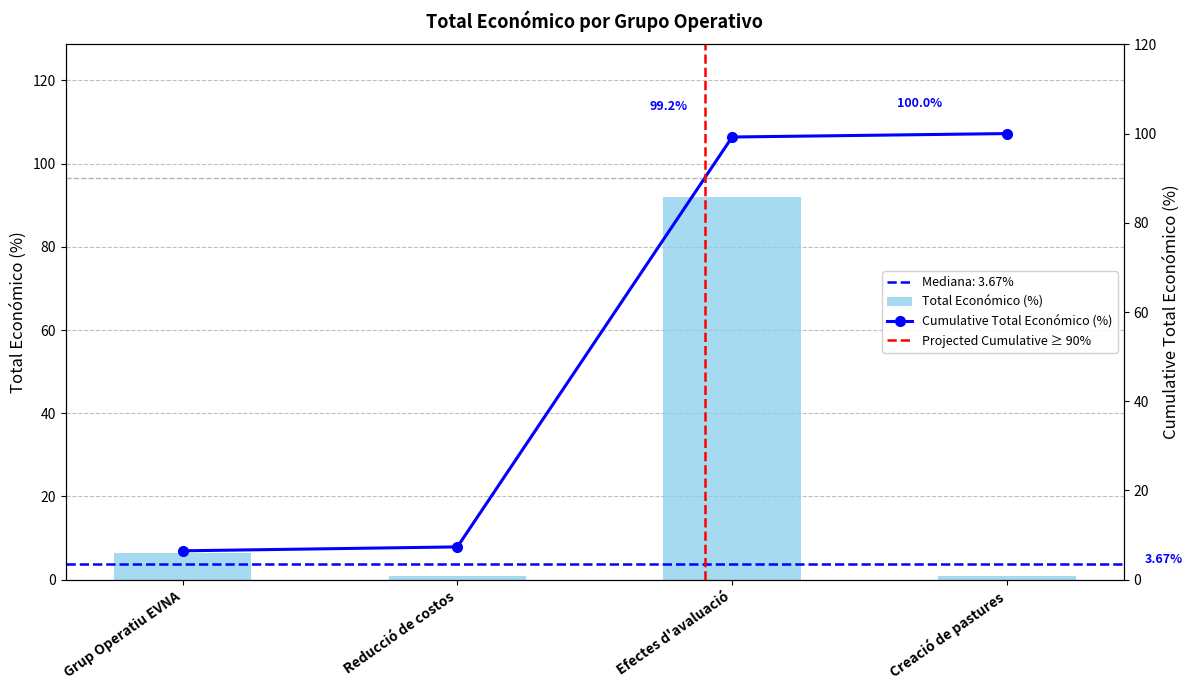

What is the approximate value at Efectes d'avaluació?

91.9